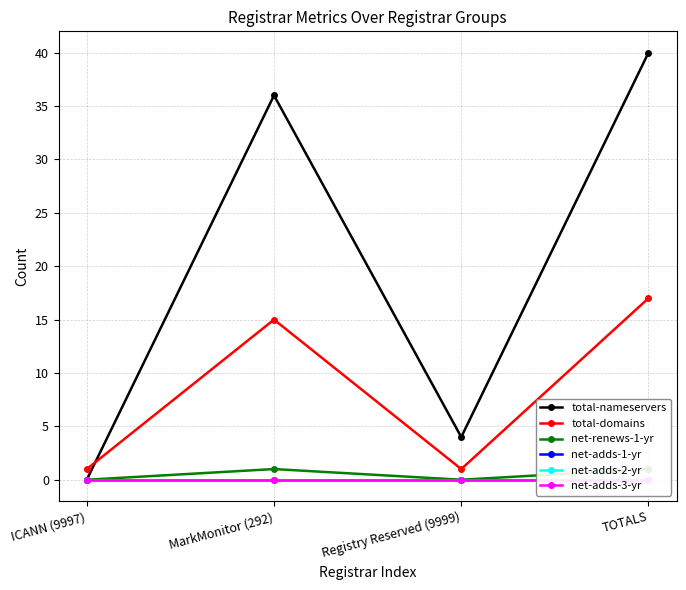

At which category is the sum across all series the highest?

TOTALS